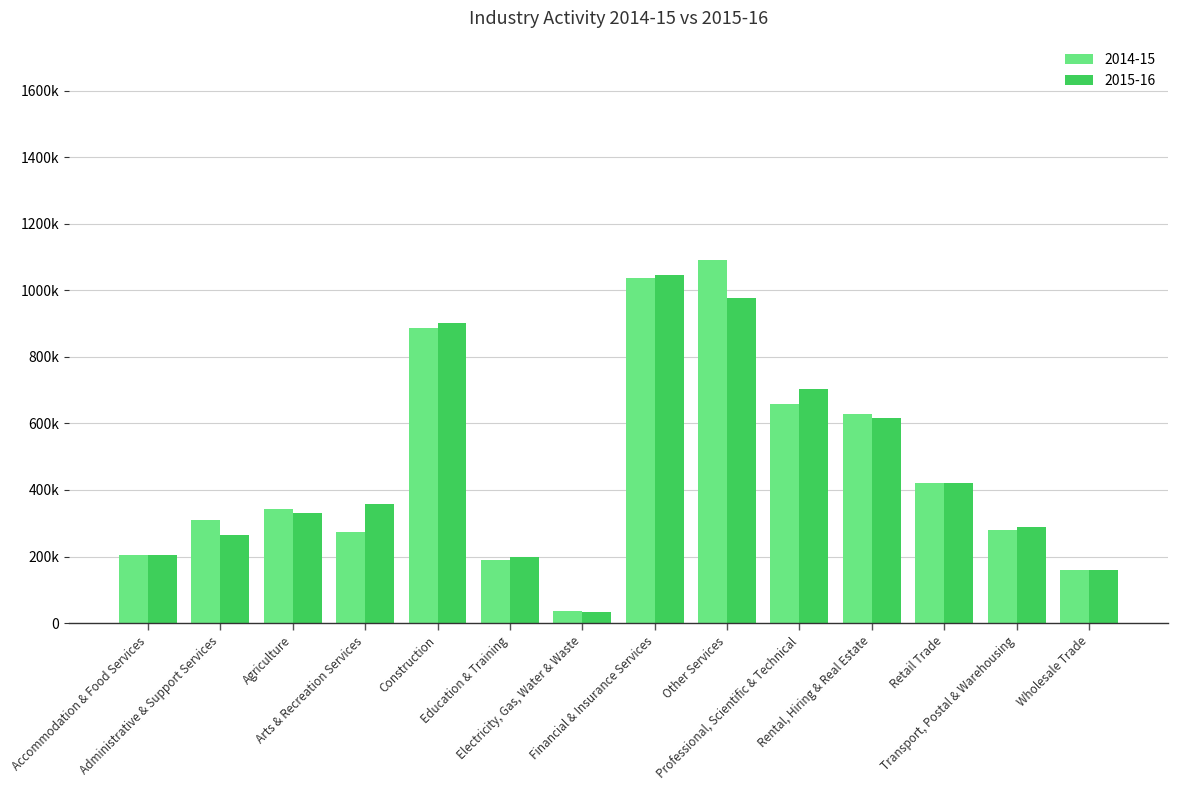

Does the chart contain stacked bars?

No